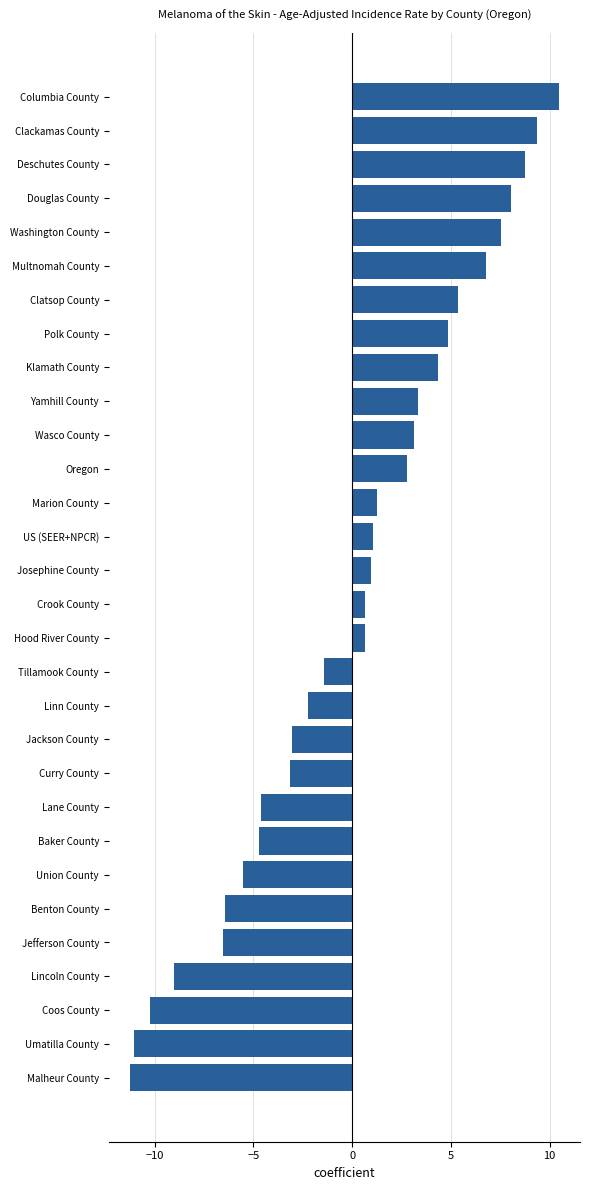

What is the greatest value displayed?

10.5